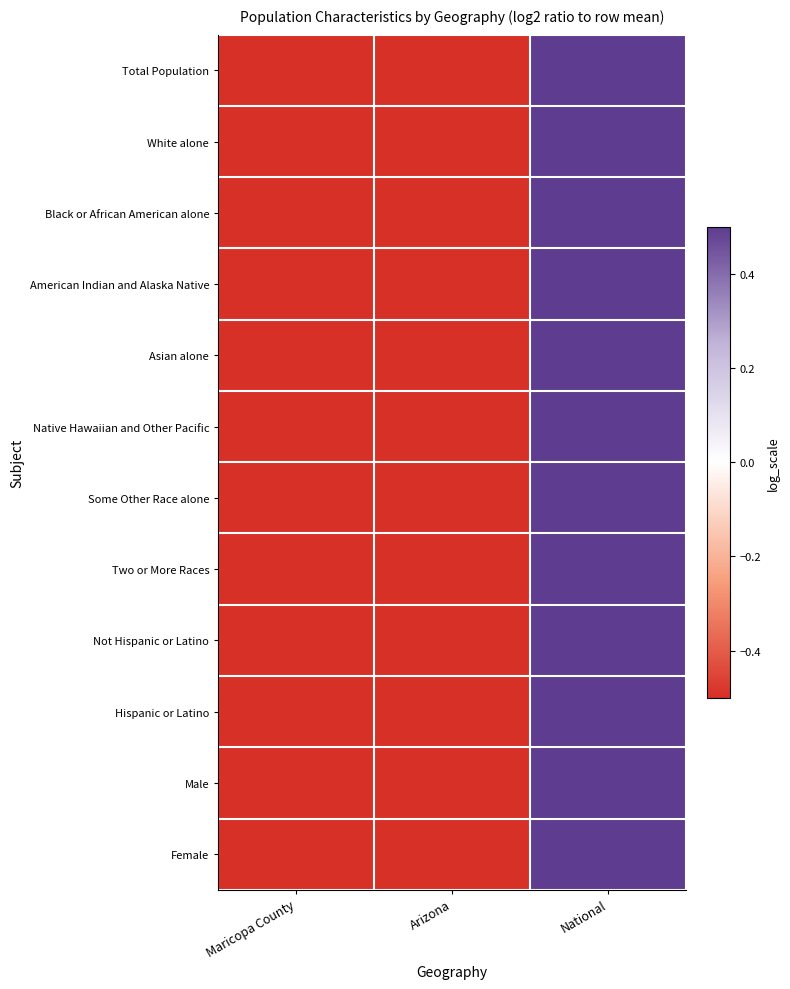

Which category has the highest value across all series?

National